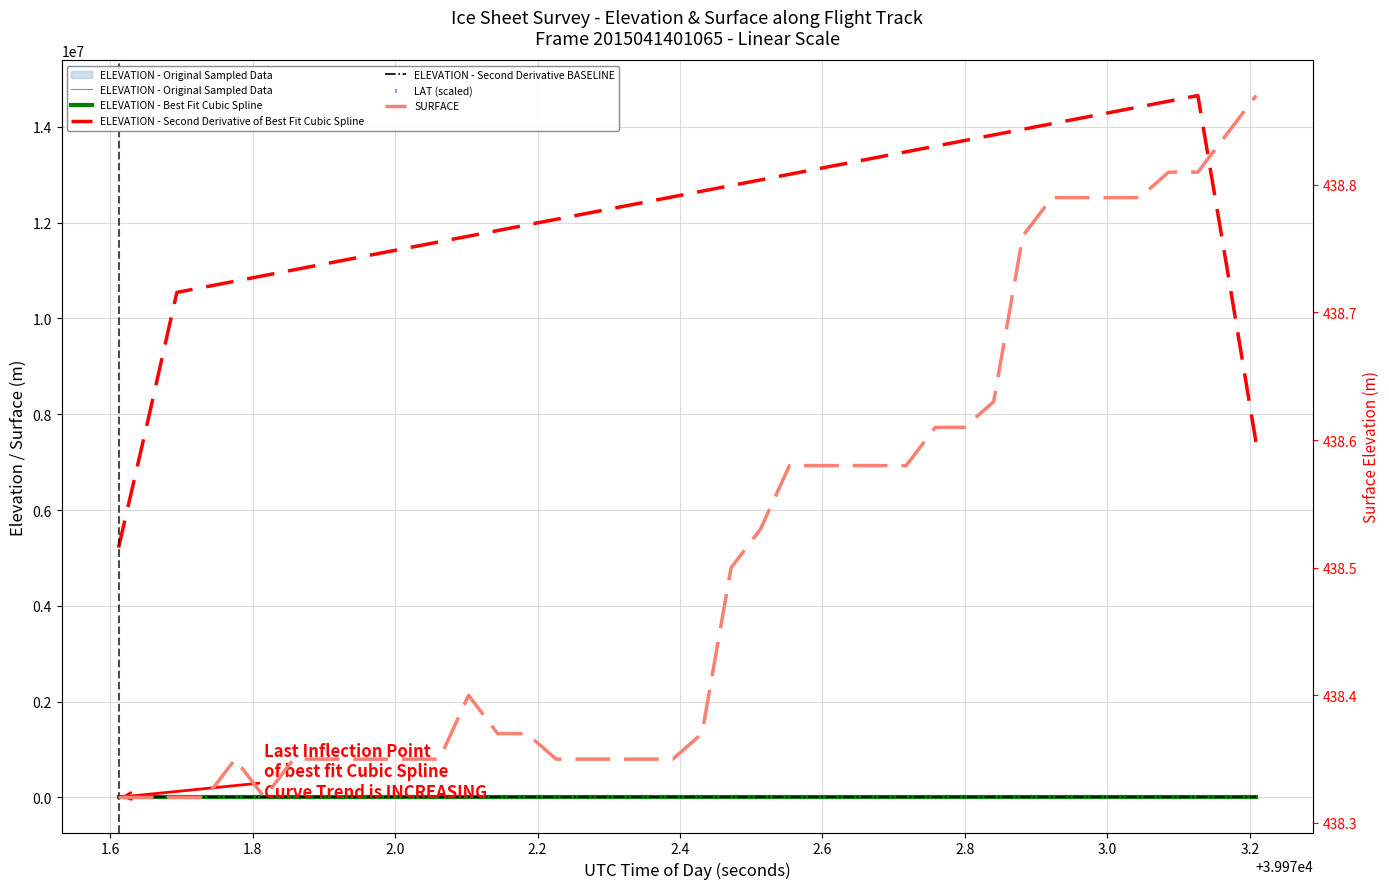

Which series has the widest spread of Y values?

ELEVATION - Second Derivative of Best Fit Cubic Spline